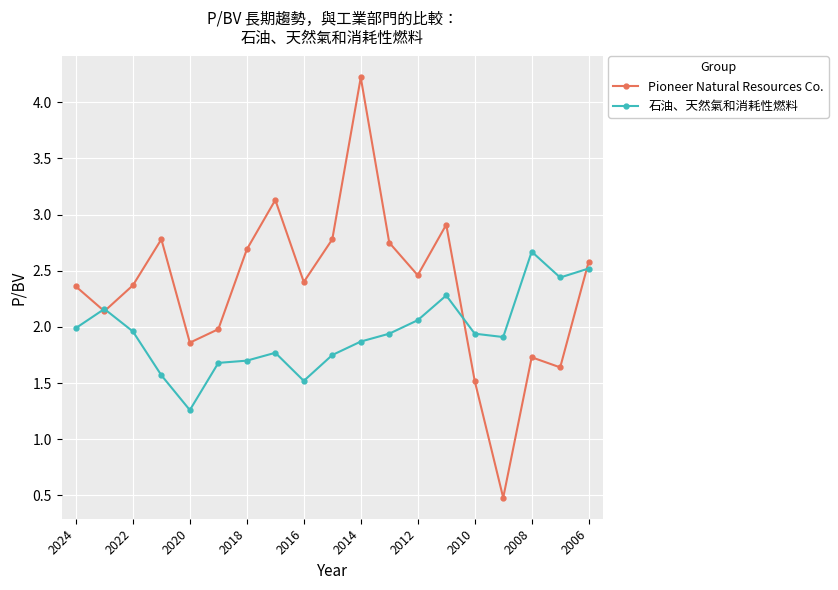

What is the minimum value for 石油、天然氣和消耗性燃料?

1.3